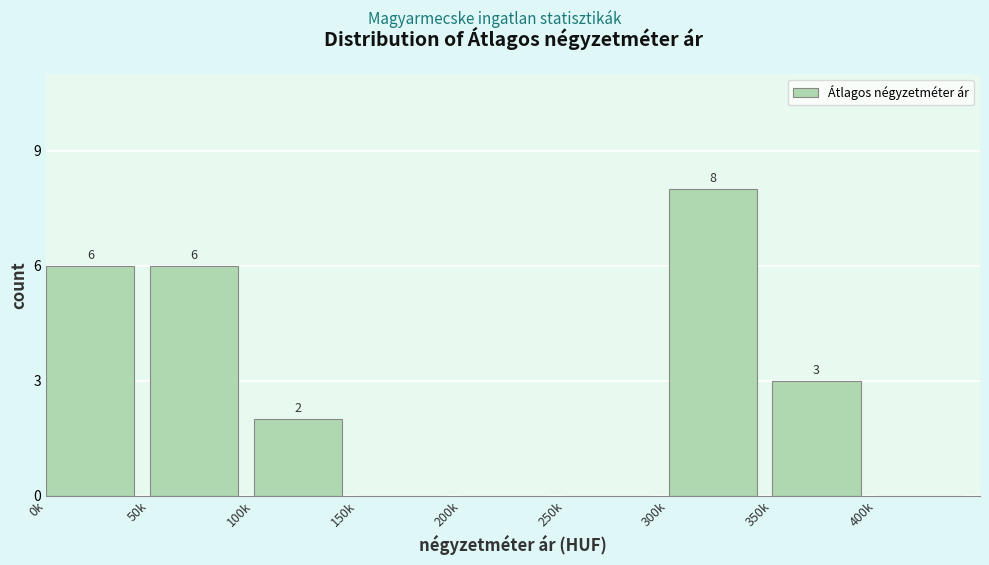

Reading left to right, what are all the values shown in this chart?

0k=6	50k=6	100k=2	150k=0	200k=0	250k=0	300k=8	350k=3	400k=0